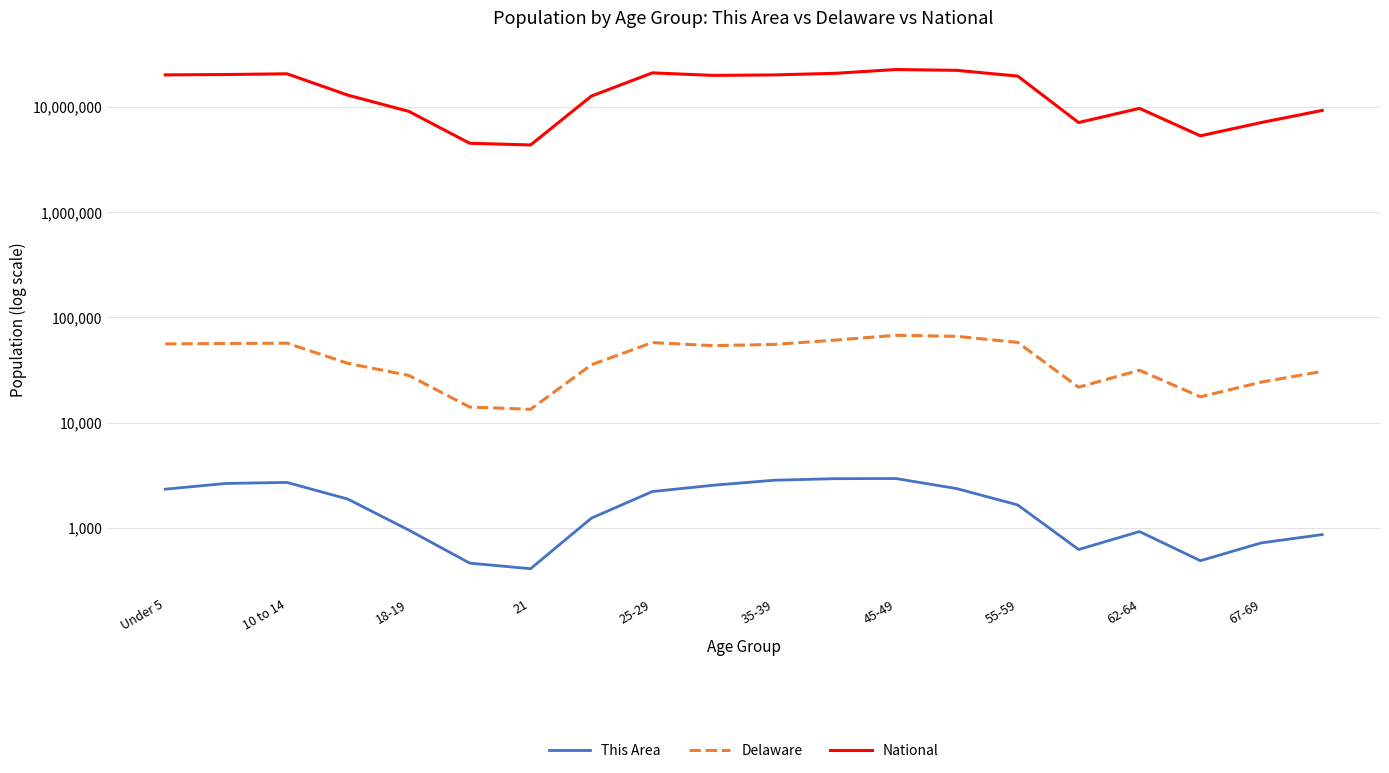

What is the average value of the National series?

14509549